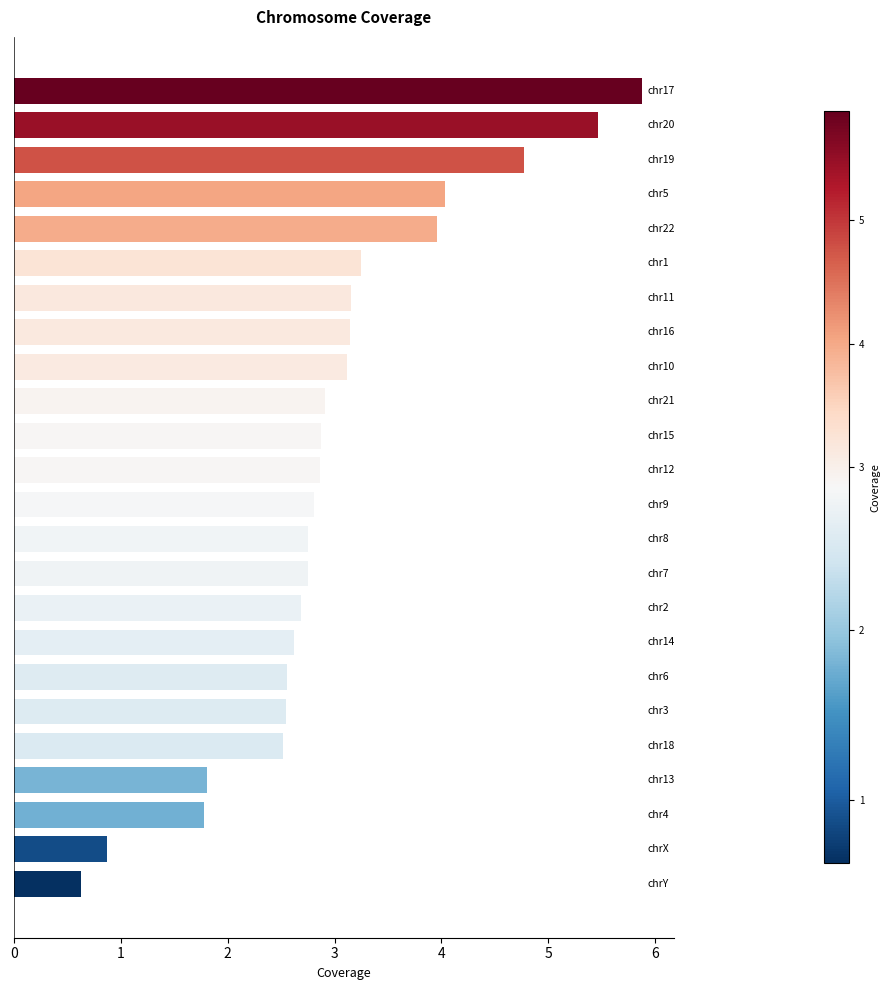

What is the smallest value displayed?

0.6